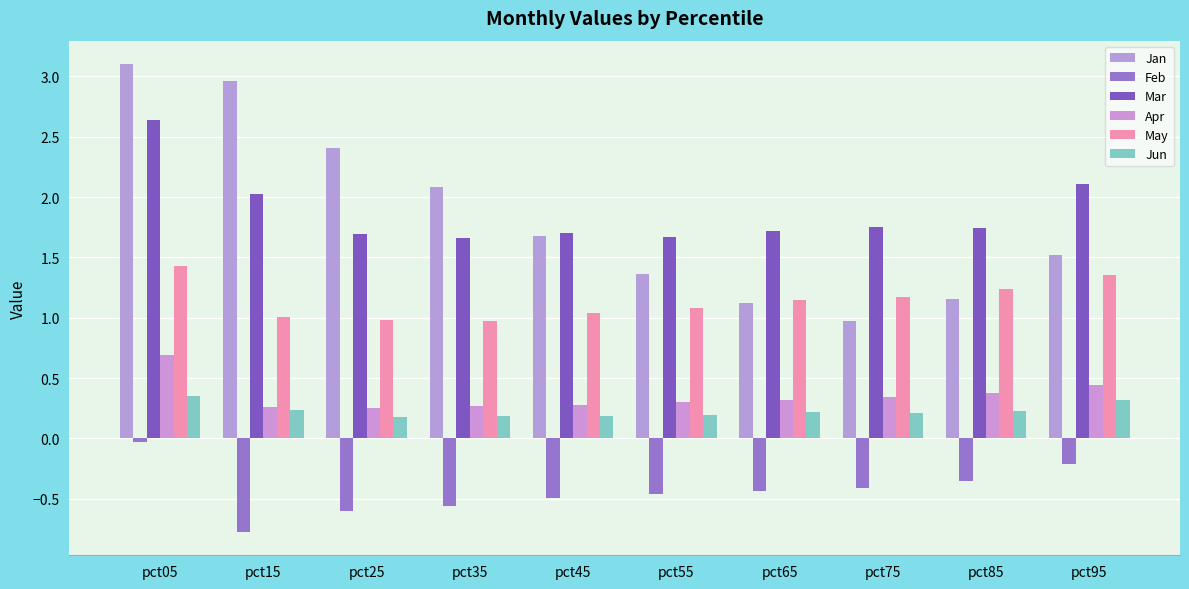

What is the smallest value displayed?

-0.8